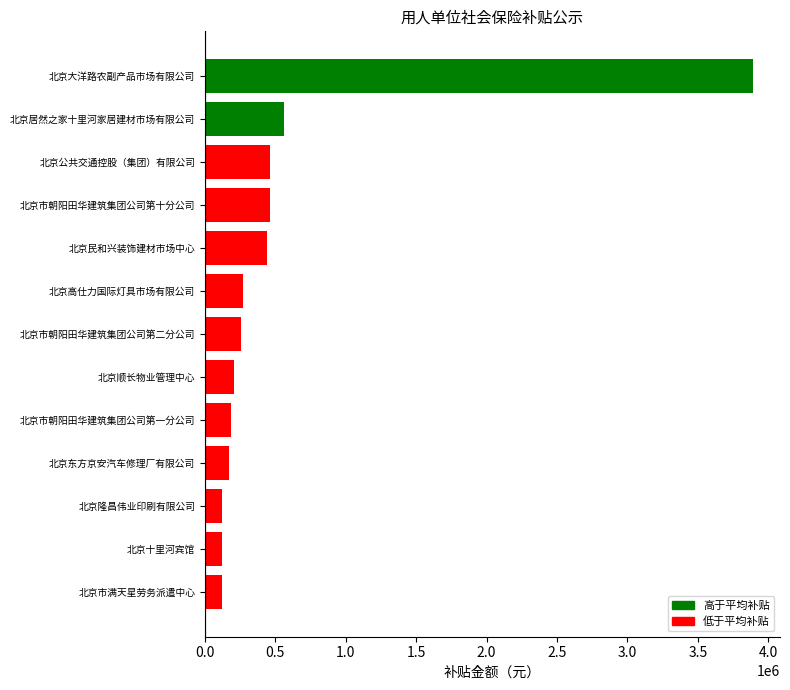

What is the minimum value shown in the chart?

118933